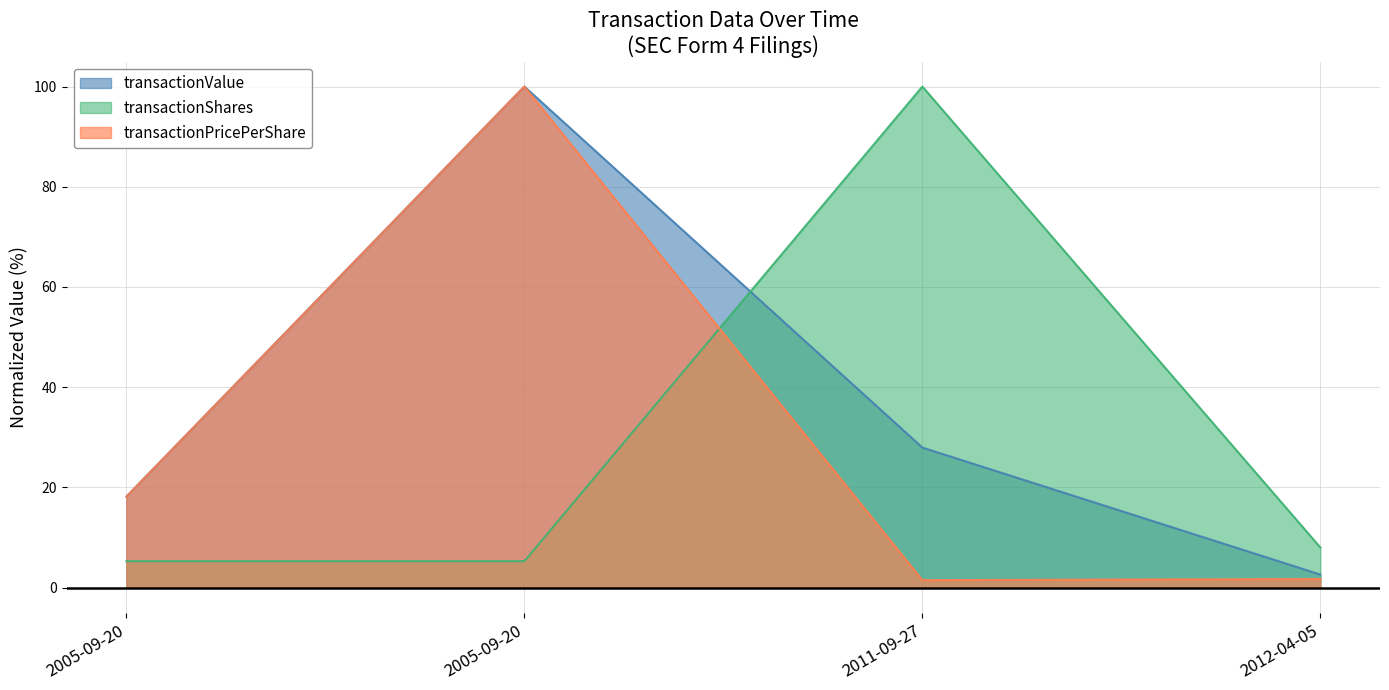

What is the sum of all transactionPricePerShare values?

121.3